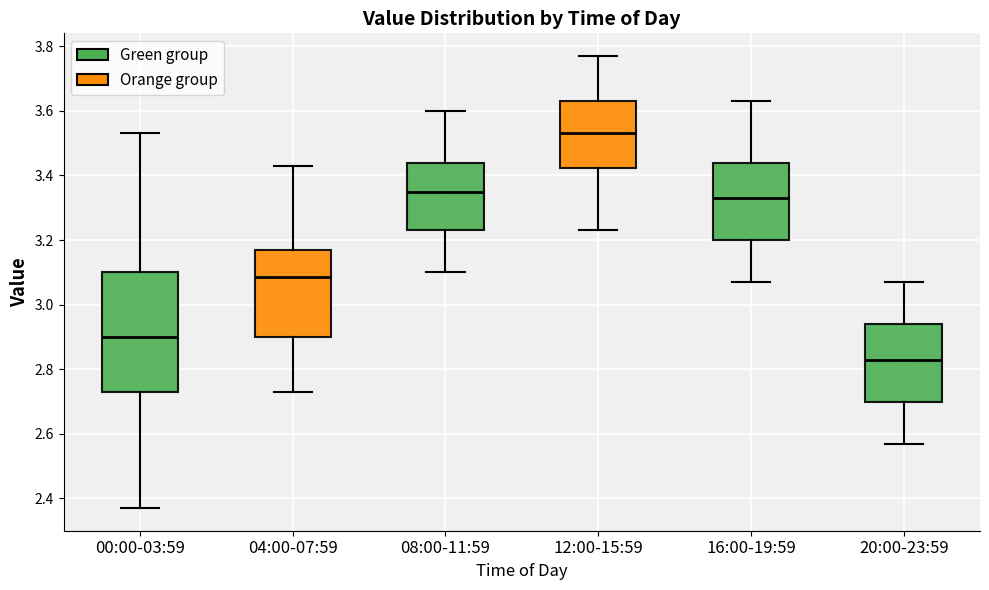

Reading left to right, transcribe this box plot: for each box, give where its median line is, the range the box spans, and where its two whiskers end, as read against the y-axis. The values are not printed on the chart, so give them approximately, as read against the axis.

00:00-03:59: median 2.90, box 2.74 to 3.10, whiskers 2.38 to 3.54
04:00-07:59: median 3.08, box 2.90 to 3.18, whiskers 2.74 to 3.44
08:00-11:59: median 3.36, box 3.24 to 3.44, whiskers 3.10 to 3.60
12:00-15:59: median 3.54, box 3.42 to 3.64, whiskers 3.24 to 3.78
16:00-19:59: median 3.34, box 3.20 to 3.44, whiskers 3.08 to 3.64
20:00-23:59: median 2.84, box 2.70 to 2.94, whiskers 2.58 to 3.08